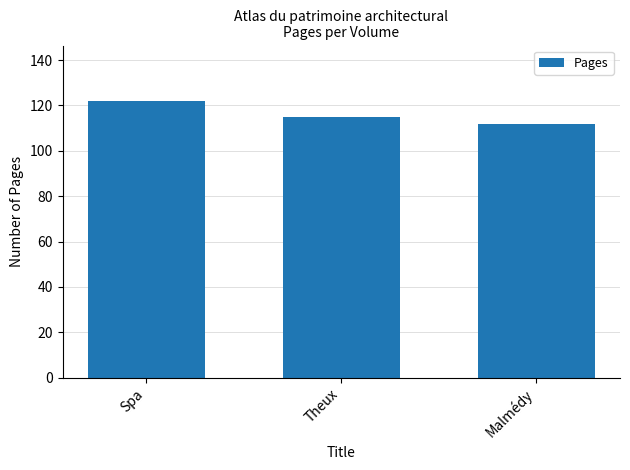

How many values are between 112 and 122?

3